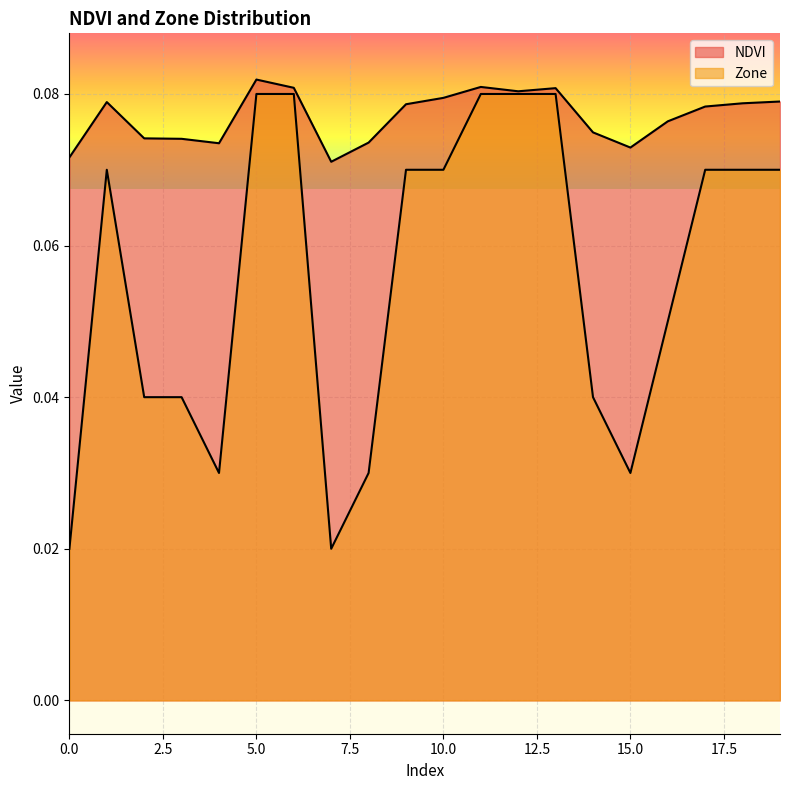

True or false: Zone and NDVI intersect in this chart.

False